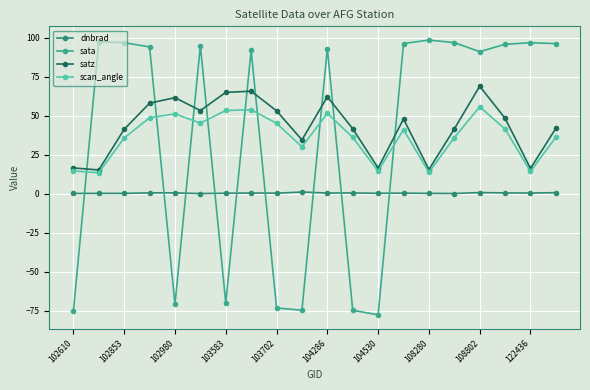

Which series has the widest spread of values?

sata